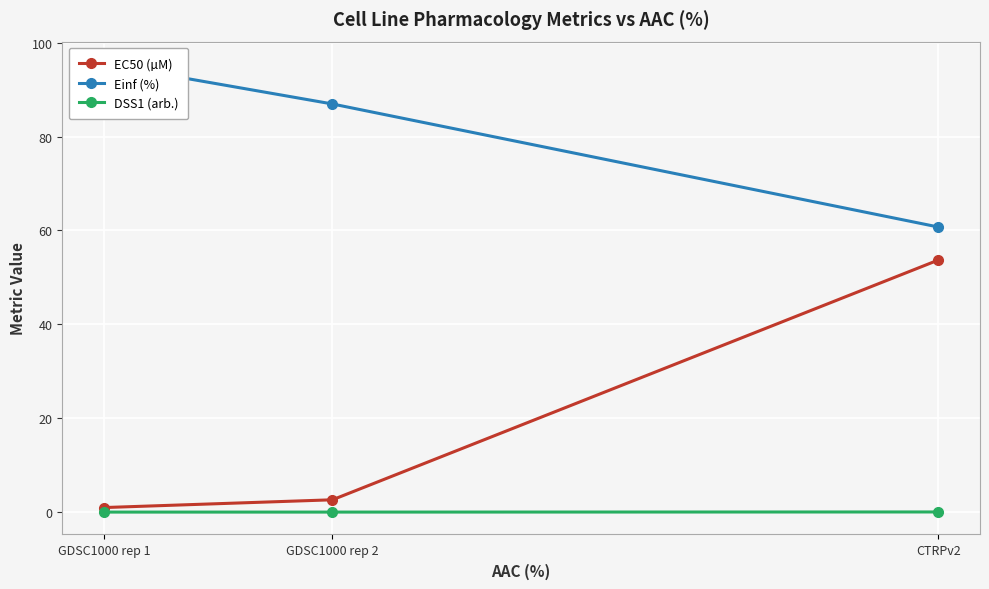

Where does the EC50 (µM) series first go above 2?

GDSC1000 rep 2